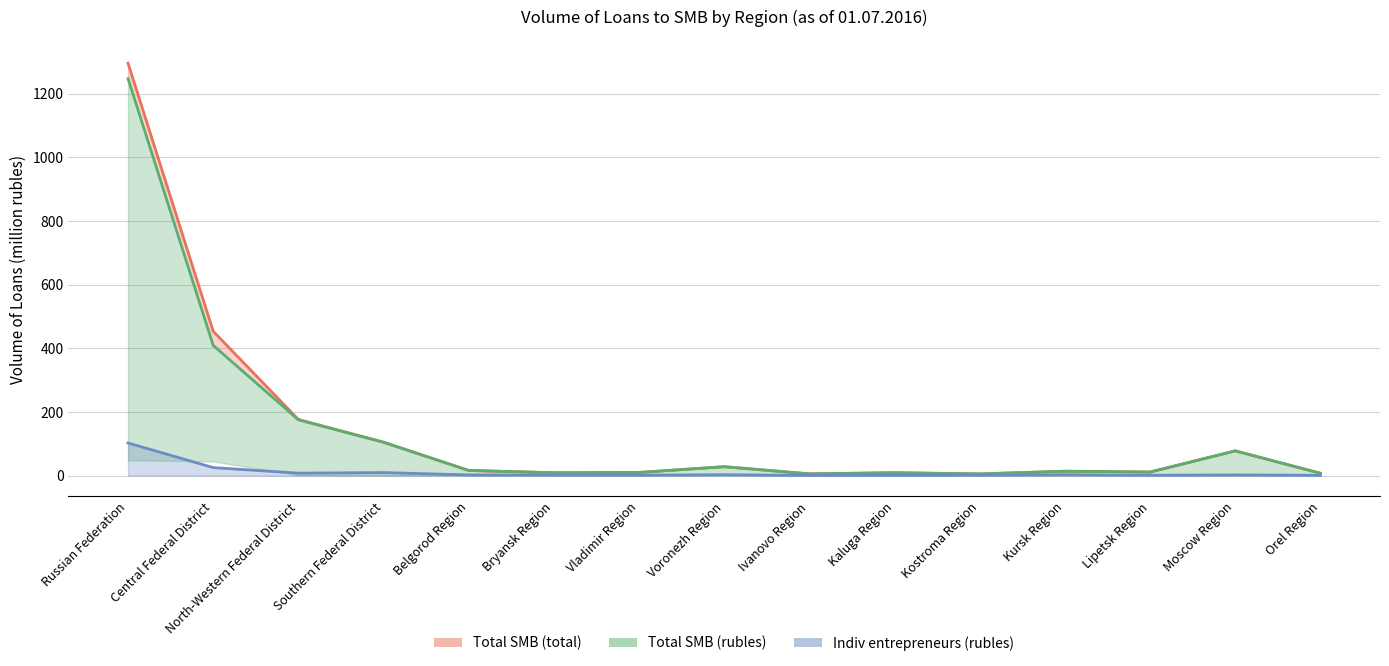

True or false: Indiv entrepreneurs (rubles) and Total SMB (rubles) cross at least once.

False